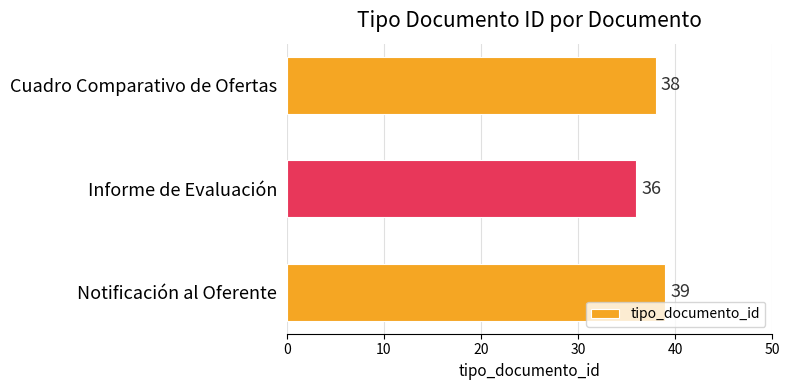

The value at Notificación al Oferente is 21. True or false?

False